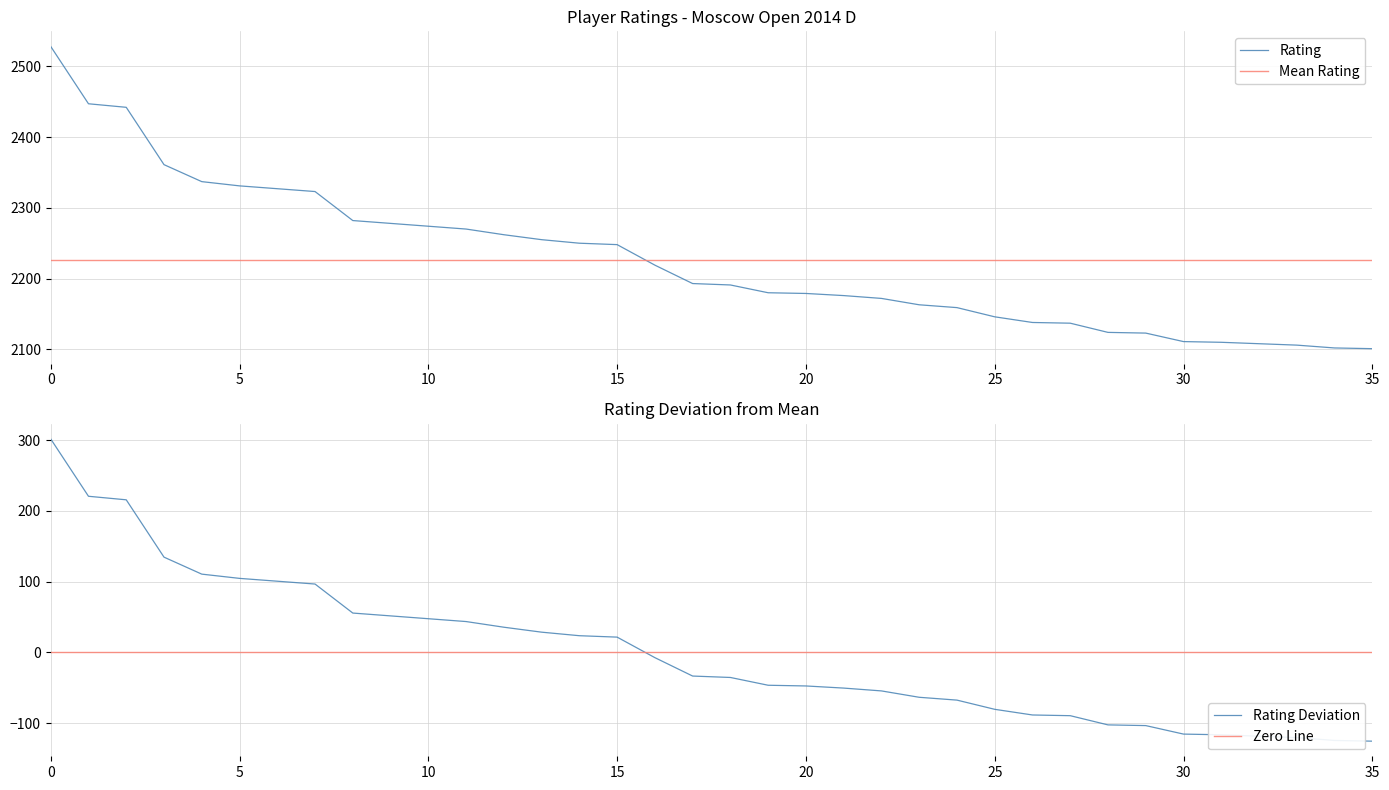

Reading right to left, transcribe all the data shown in this chart.

2101	2102	2106	2108	2110	2111	2123	2124	2137	2138	2146	2159	2163	2172	2176	2179	2180	2191	2193	2219	2248	2250	2255	2262	2270	2274	2278	2282	2323	2327	2331	2337	2361	2442	2447	2528